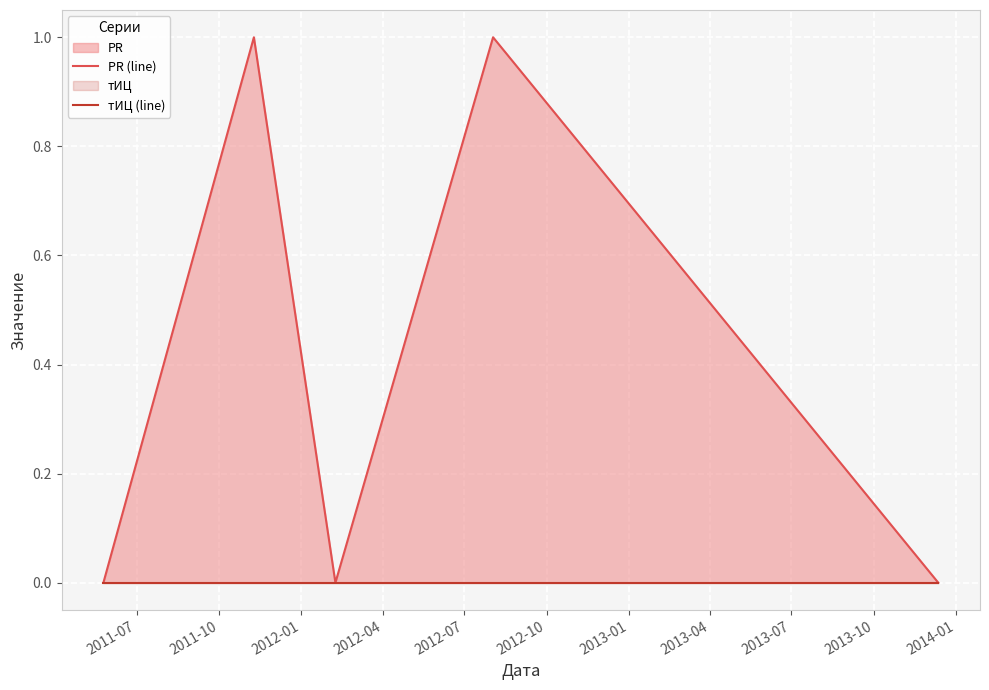

Where is PR (line) nearest to the value 0?

2011-07